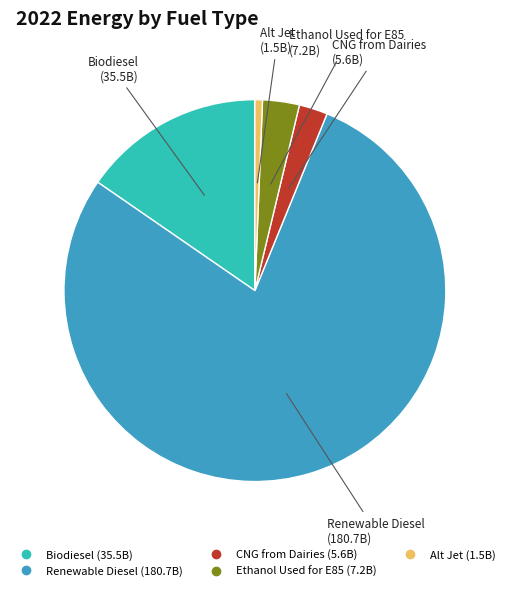

Is the sum of Ethanol Used for E85 and CNG from Dairies greater than half?

No